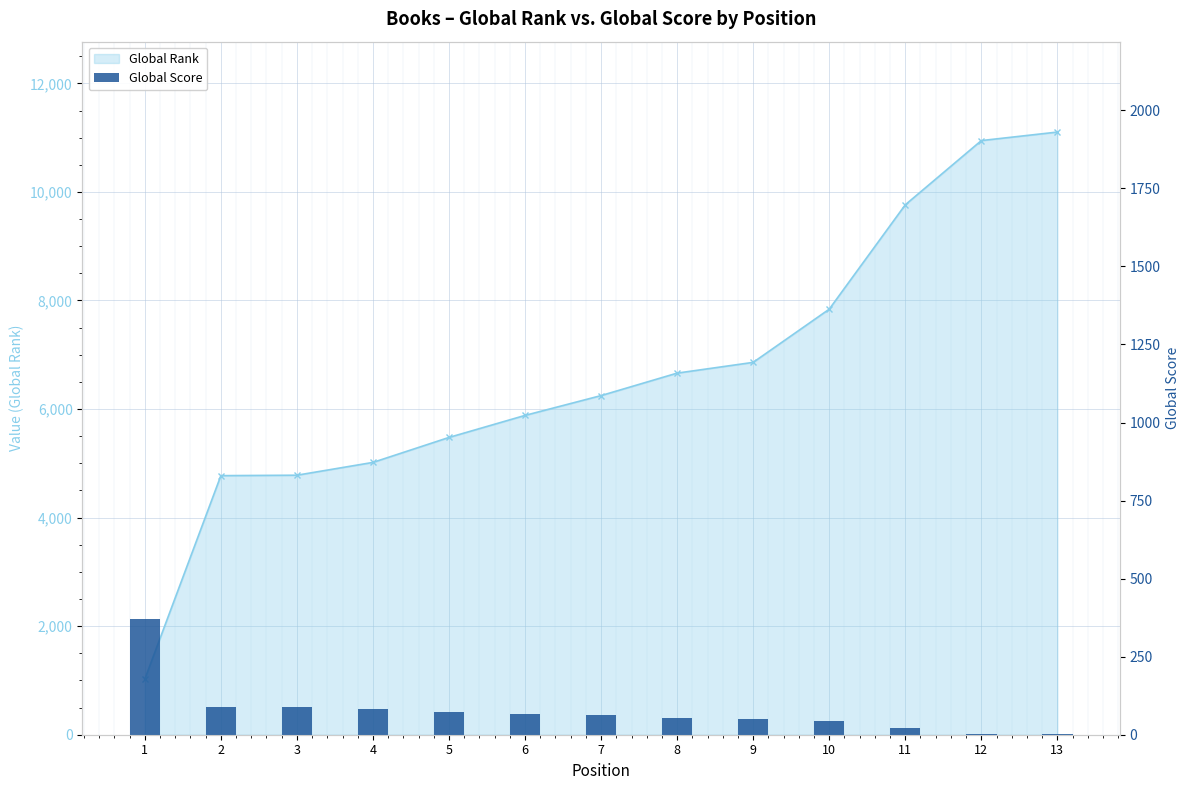

True or false: the data shows 2 at 13.

False